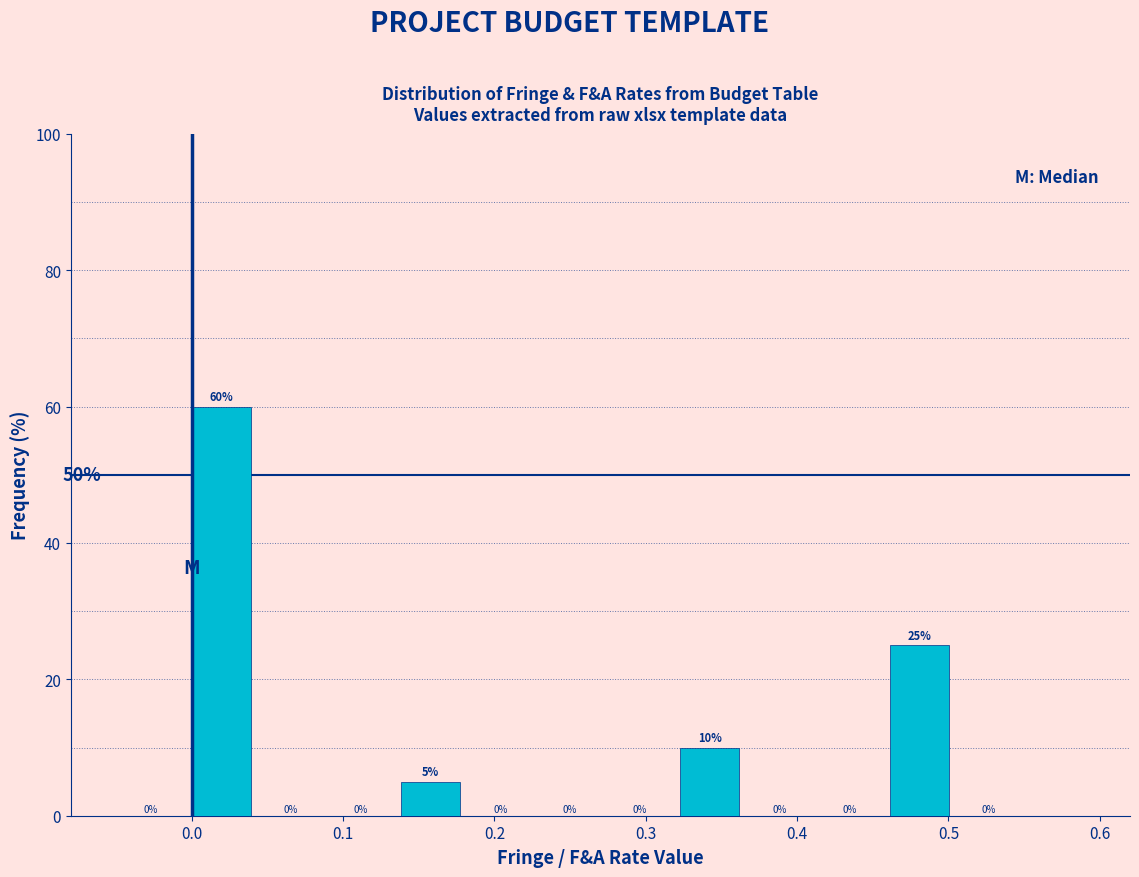

How tall is the bar that spans 0.00 to 0.04 on the x-axis? The bar edges are not printed on the chart, so give them approximately, as read against the axis.

60